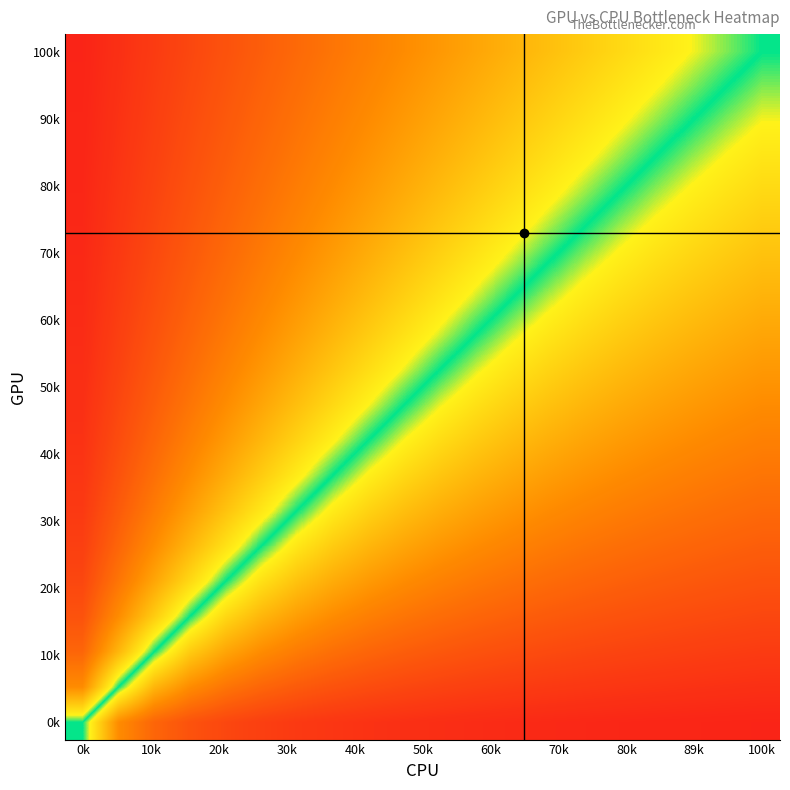

How many data points does each series have?

20